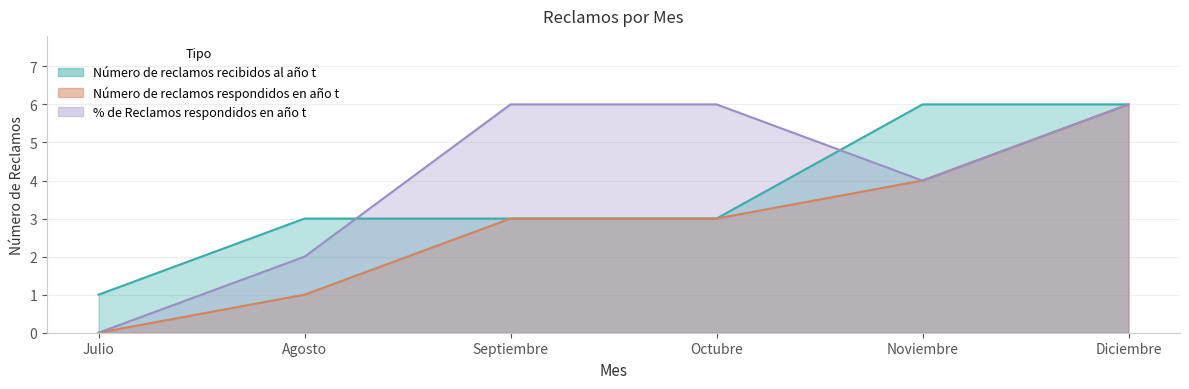

What is the difference between the maximum and second lowest values in the Número de reclamos respondidos en año t series?

5.0